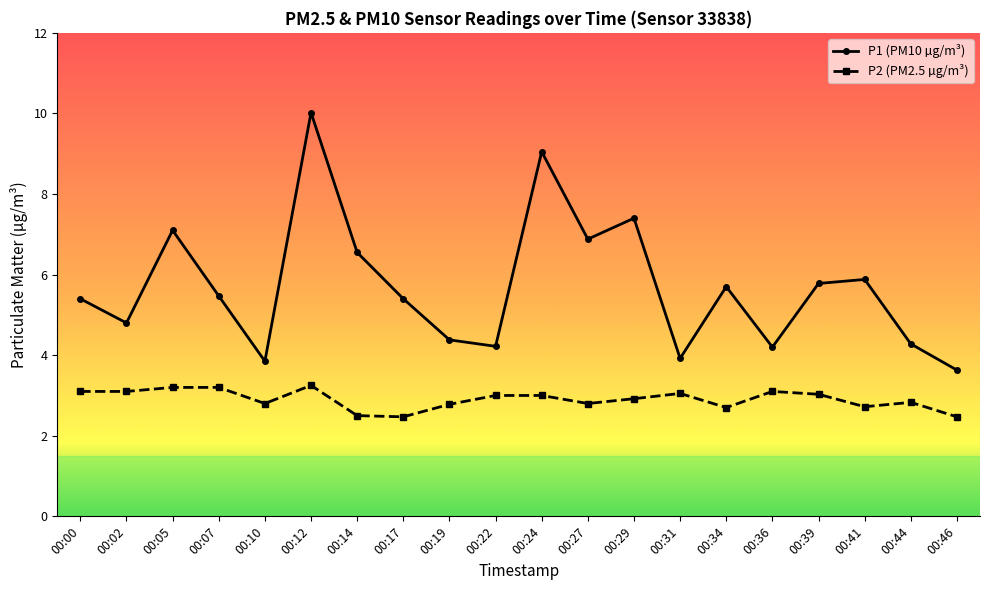

What are all the series names shown in the legend?

P1 (PM10 µg/m³), P2 (PM2.5 µg/m³)